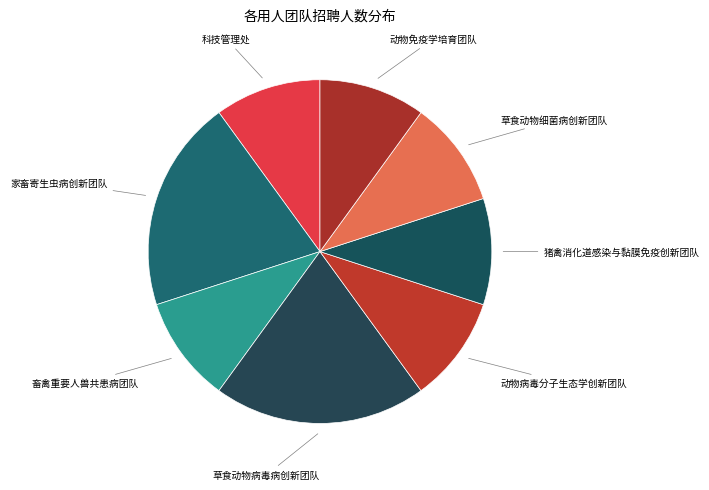

Is there a majority slice in this chart?

No